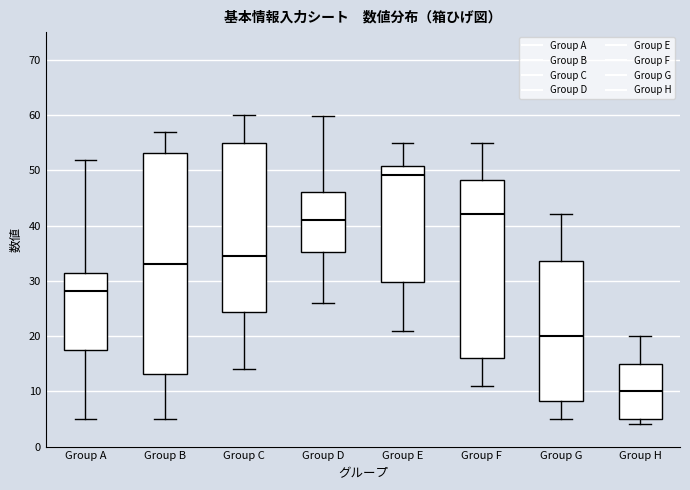

Which box is the tallest, from its lower edge to its upper edge?

Group B